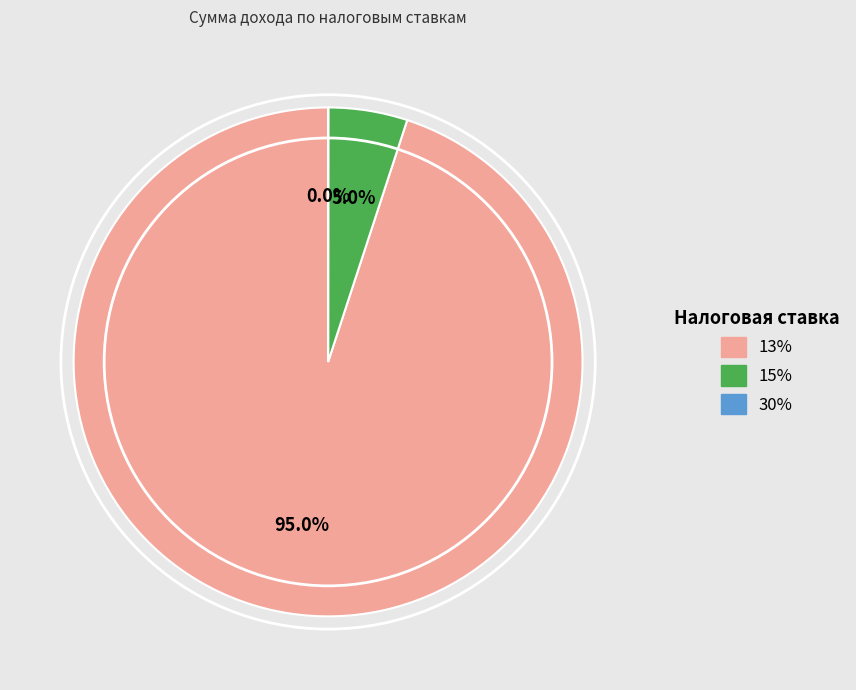

Does any single category account for the majority?

Yes